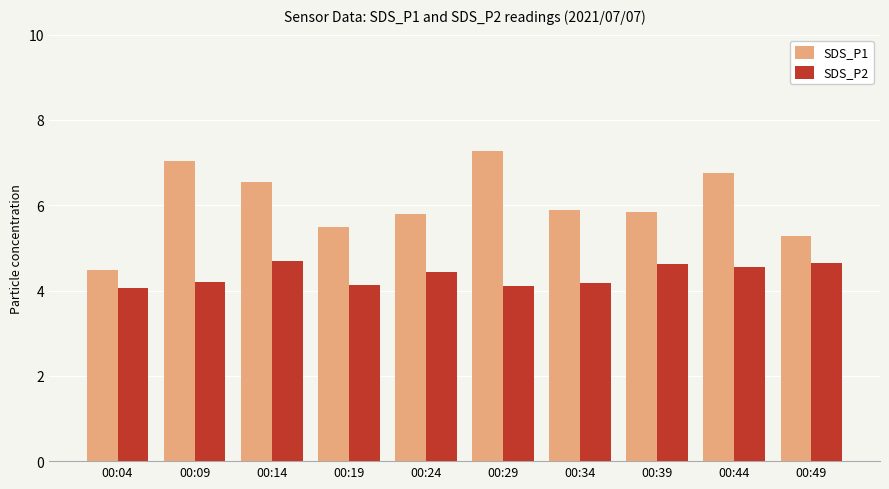

What is the average value of the SDS_P2 series?

4.4